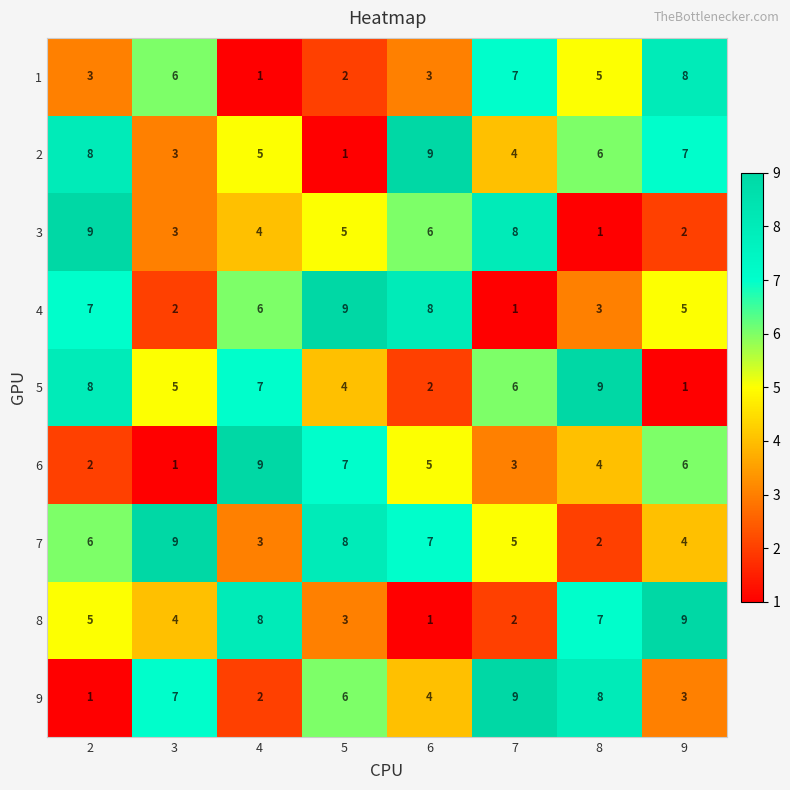

Count the 5 values in the range 4 to 8.

5